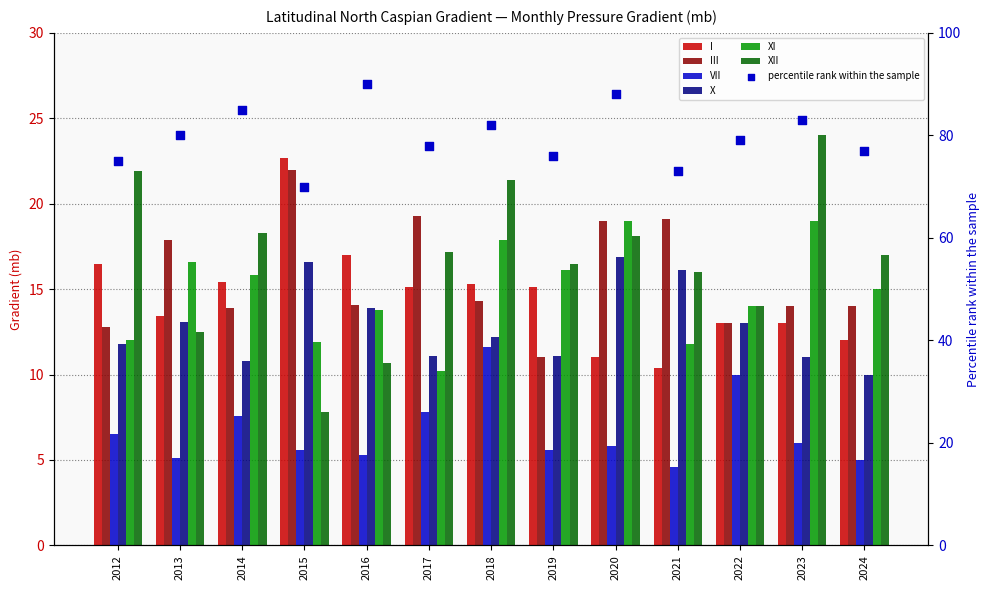

What is the total value across all series at 2014?

81.8